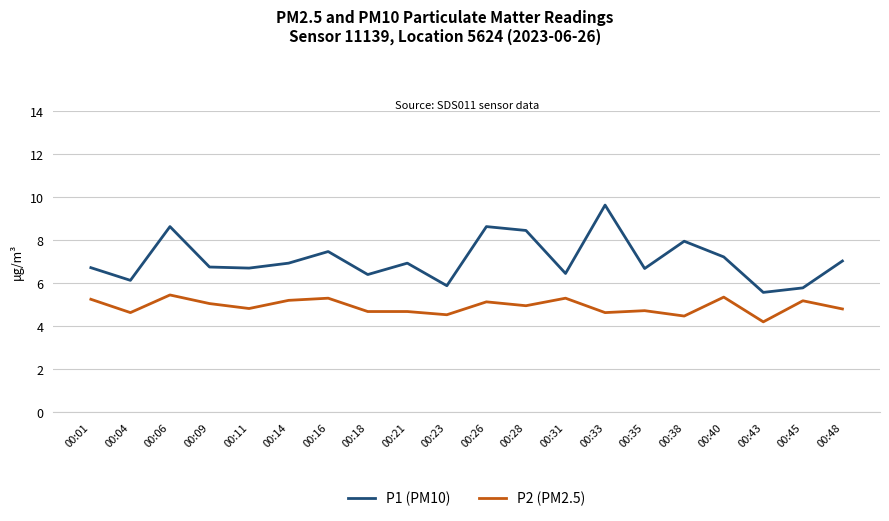

List the series in order of their peak value, highest first.

P1 (PM10), P2 (PM2.5)